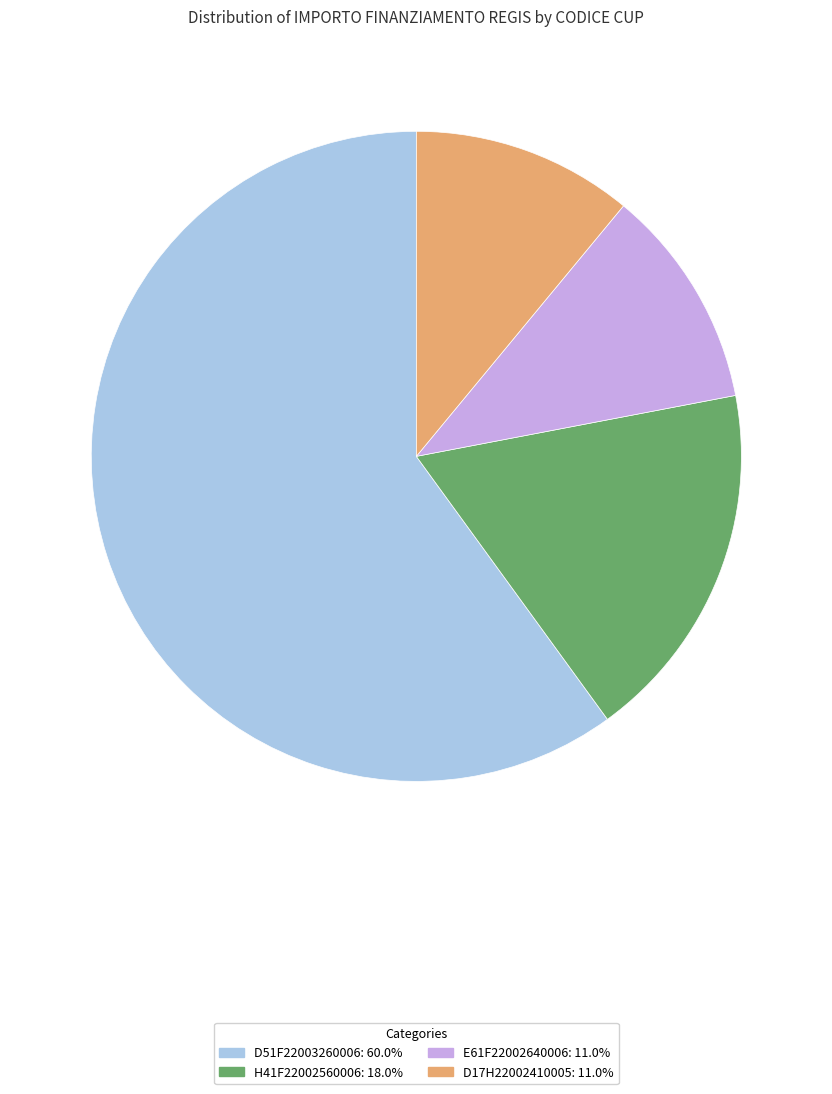

Is it true that H41F22002560006 is 12% of the pie?

False